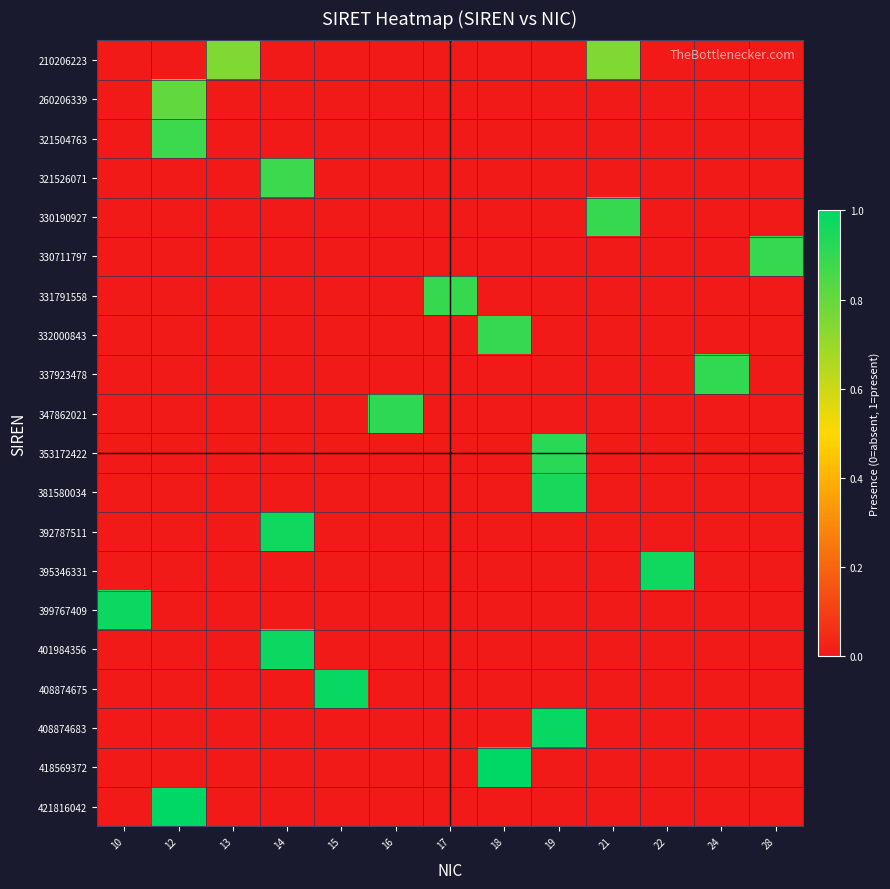

What is the total value across all series at 14?

2.8